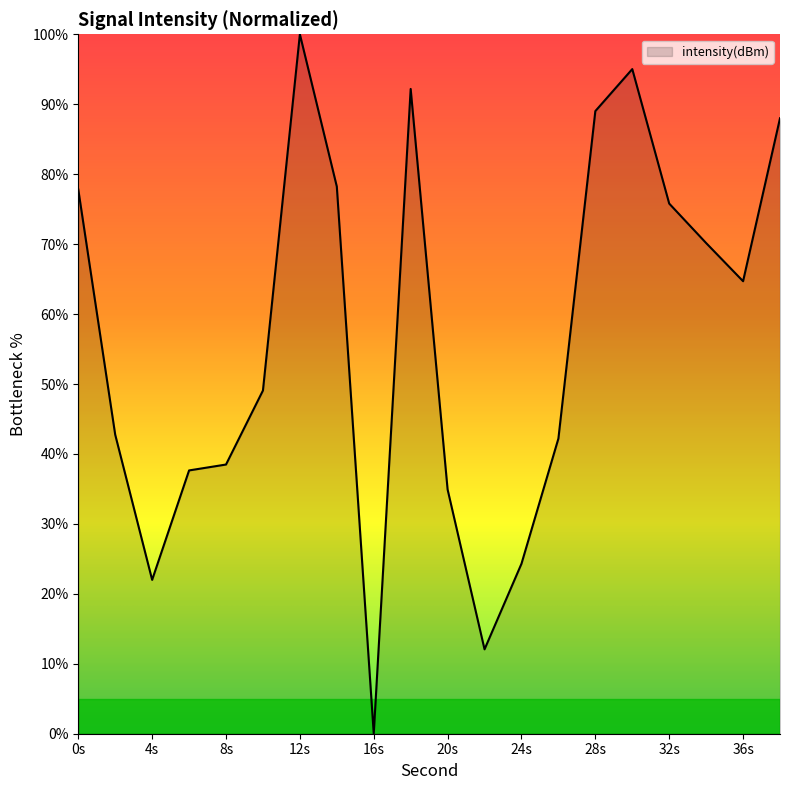

How many lines are shown in the chart?

1